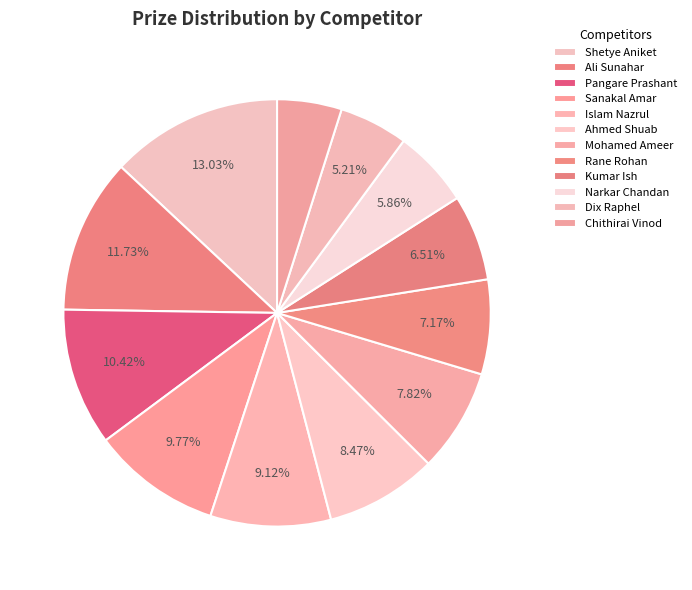

How many segments does this pie chart have?

12